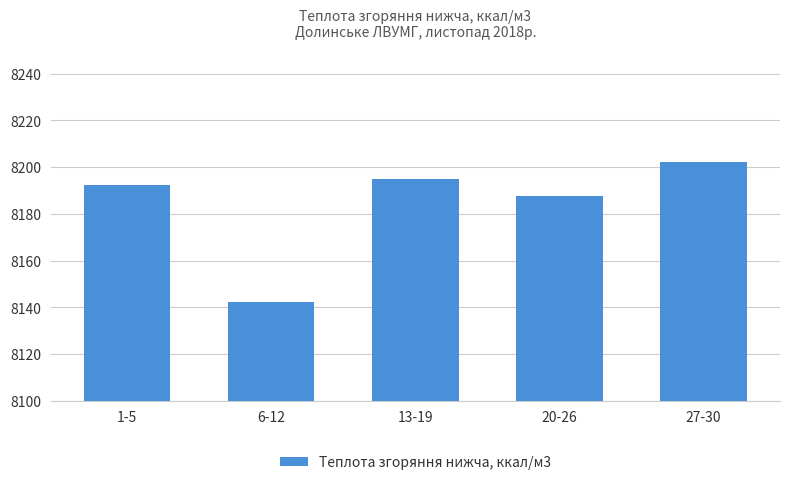

The value at 6-12 is 13618.2. True or false?

False